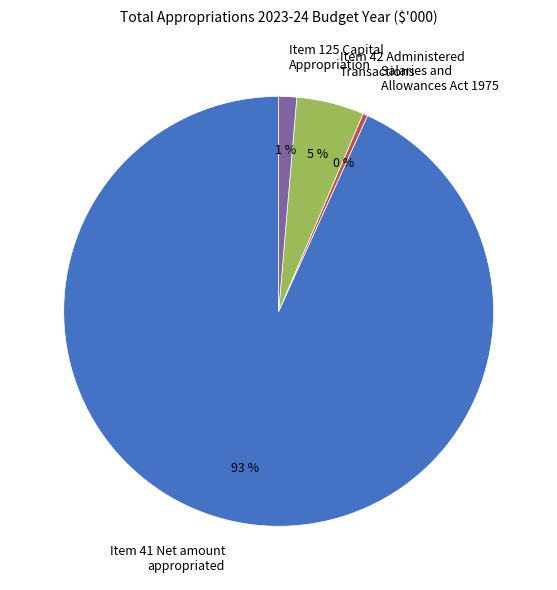

Do Item 125 Capital Appropriation and Salaries and Allowances Act 1975 together represent more than half of the pie?

No